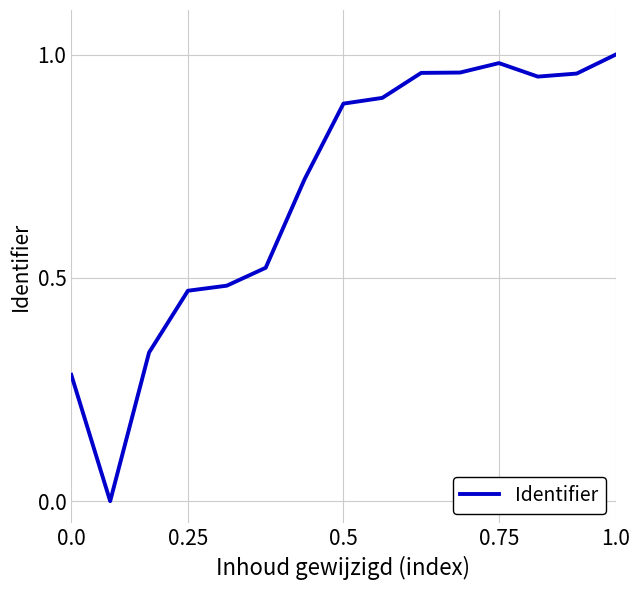

How many lines are shown in the chart?

1